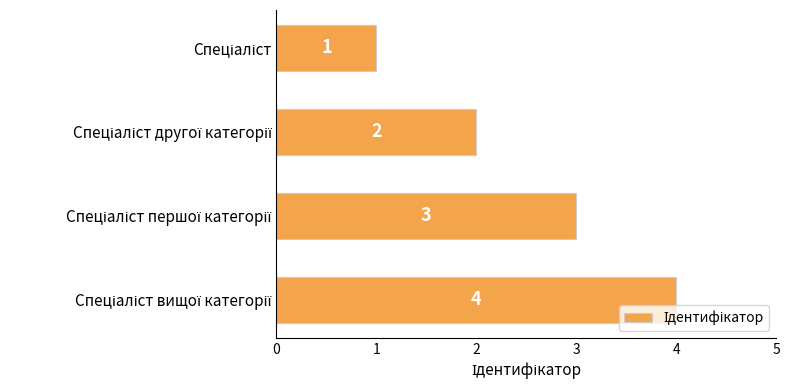

Count the values in the range 2 to 4.

3